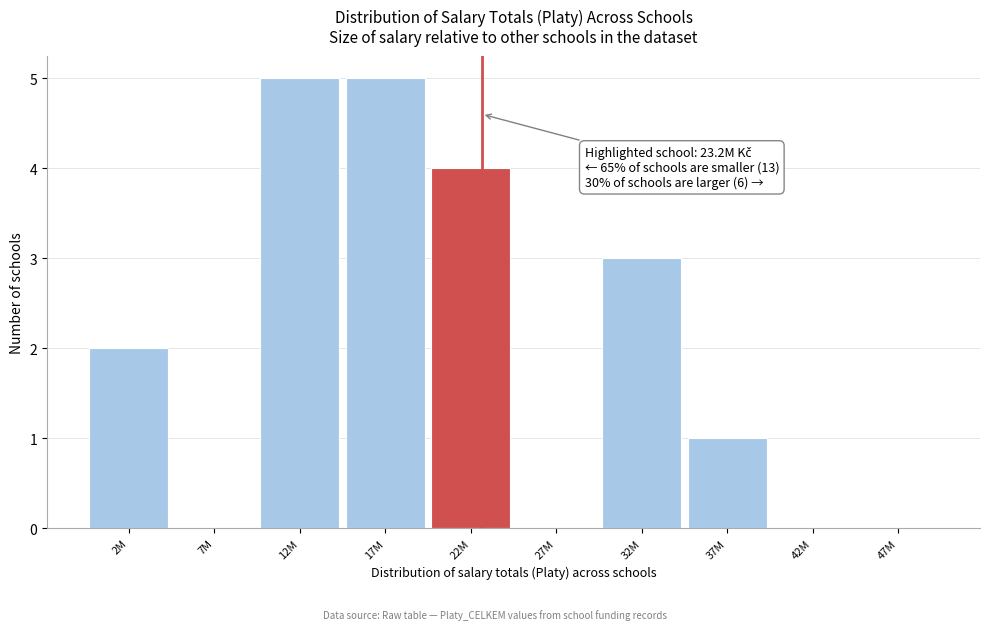

Reading left to right, transcribe all the data shown in this chart.

2M=2	7M=0	12M=5	17M=5	22M=4	27M=0	32M=3	37M=1	42M=0	47M=0